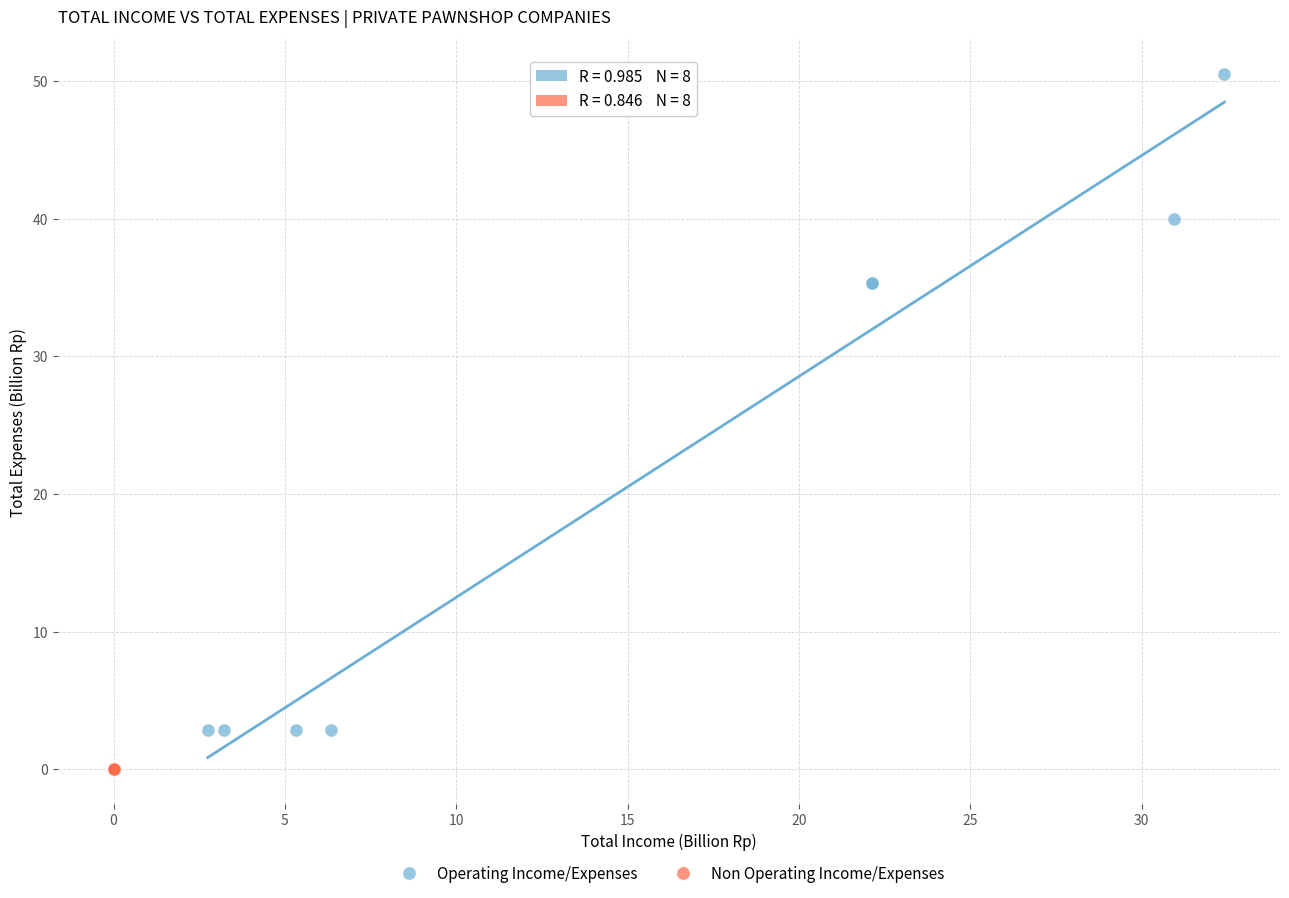

Which series reaches the minimum Y coordinate?

Non Operating Income/Expenses